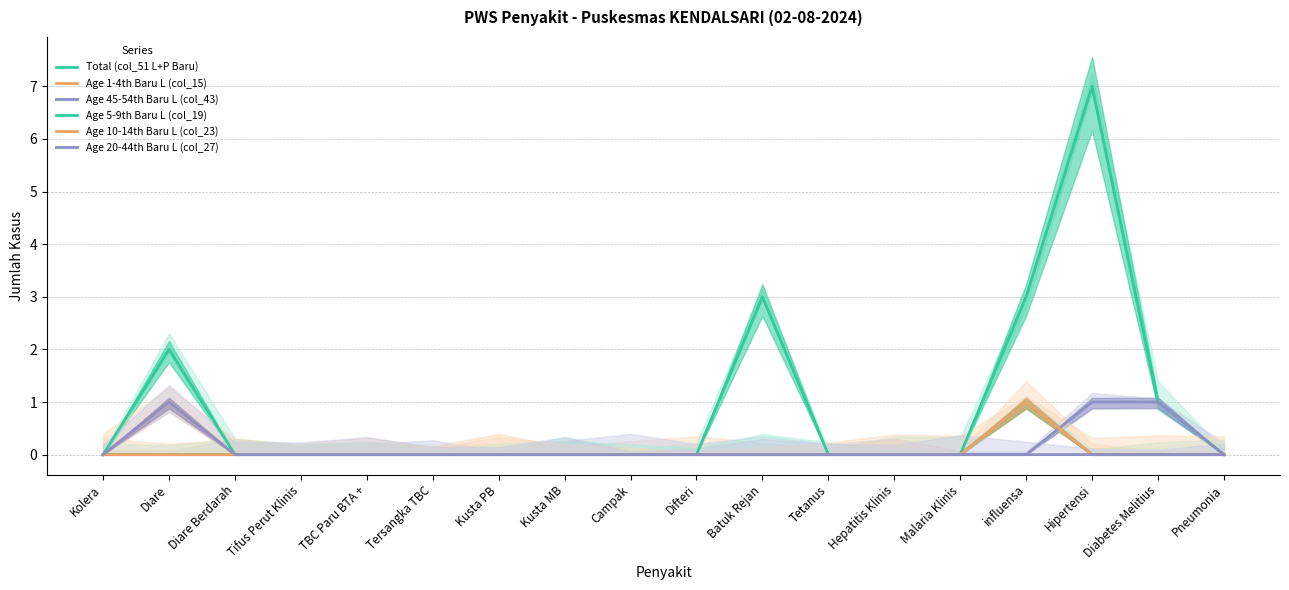

Which has a higher value, Malaria Klinis or Pneumonia?

Malaria Klinis